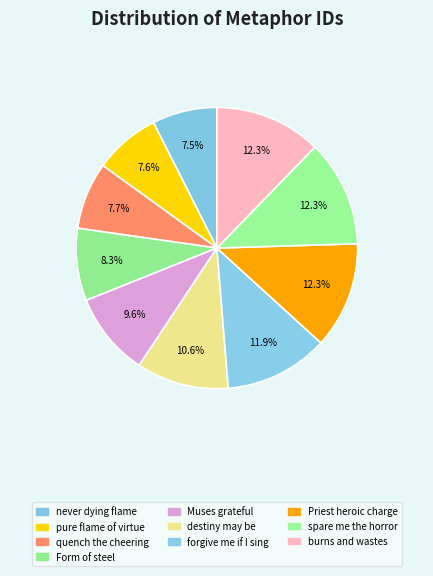

Count the number of slices in the pie.

10